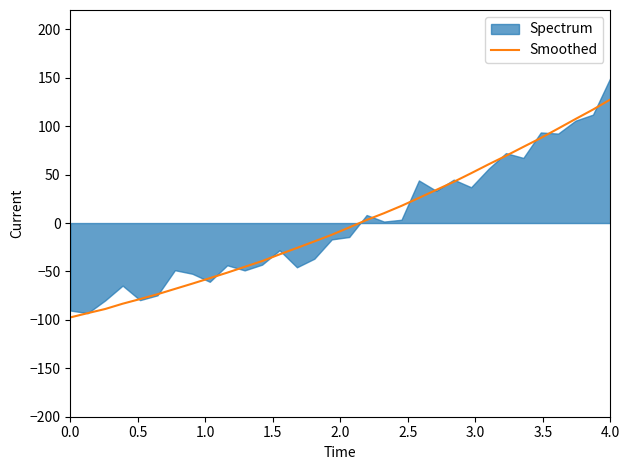

What is the maximum value for Smoothed?

127.6